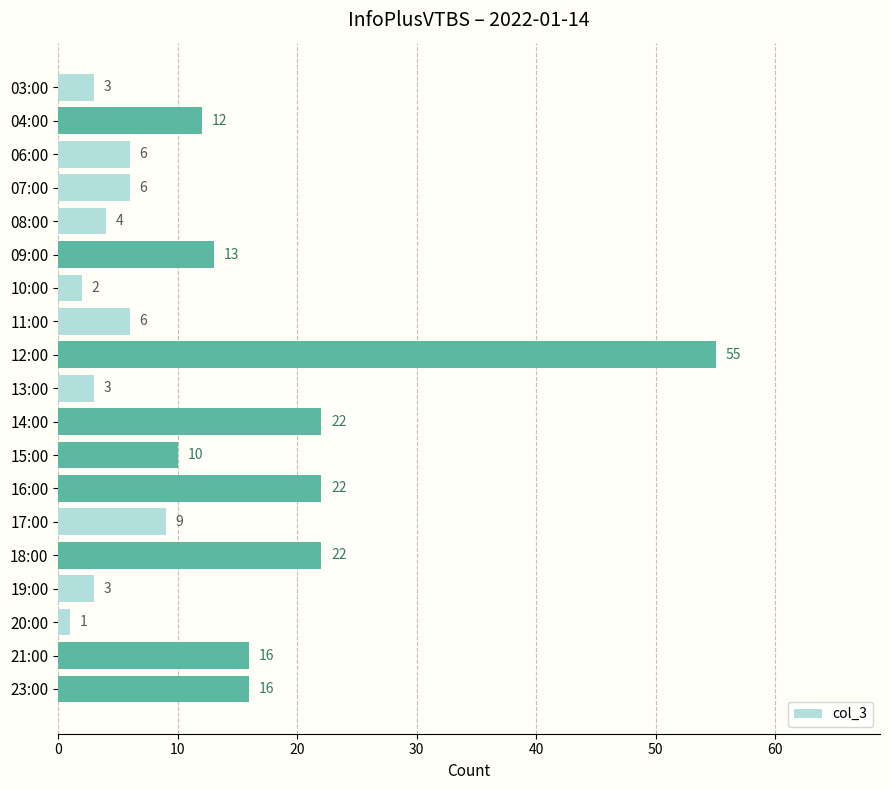

What is the greatest value displayed?

55